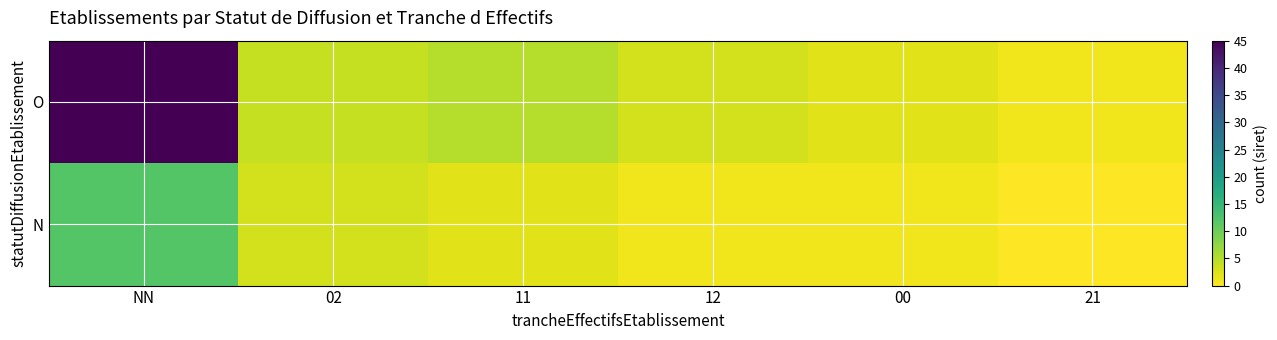

Which series has the widest spread of values?

O